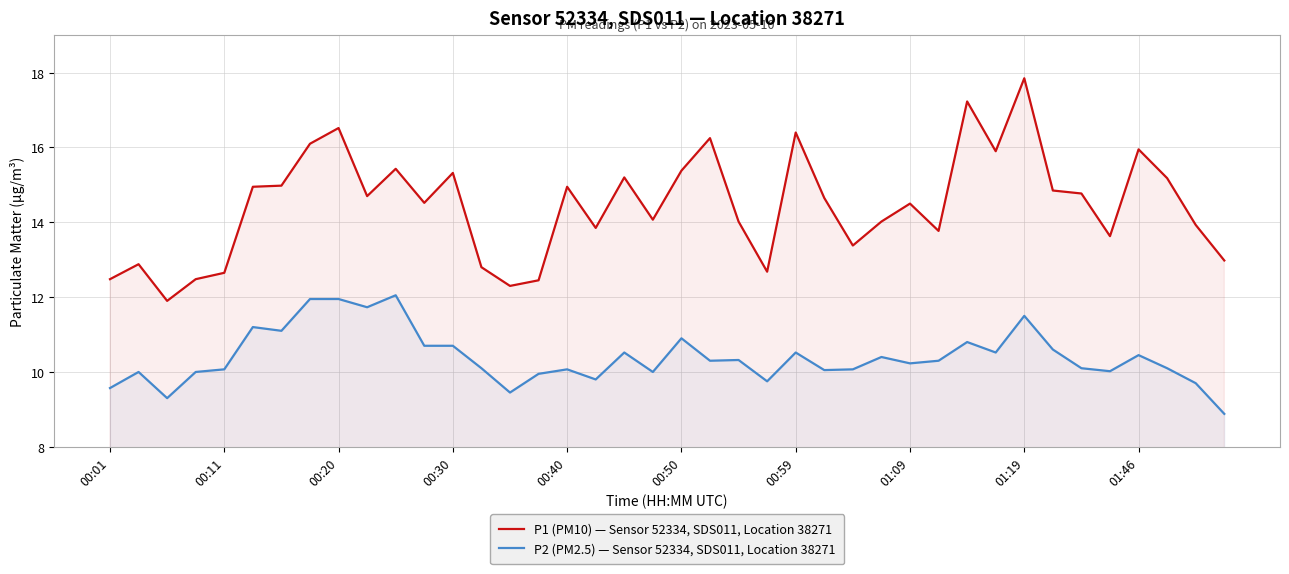

What are all the series names shown in the legend?

P1 (PM10) — Sensor 52334, SDS011, Location 38271, P2 (PM2.5) — Sensor 52334, SDS011, Location 38271